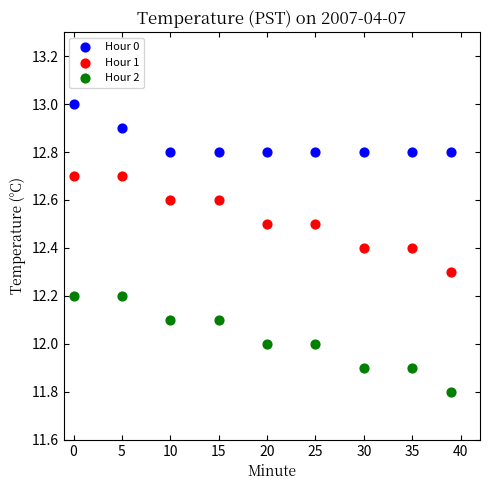

What are all the series names shown in the legend?

Hour 0, Hour 1, Hour 2